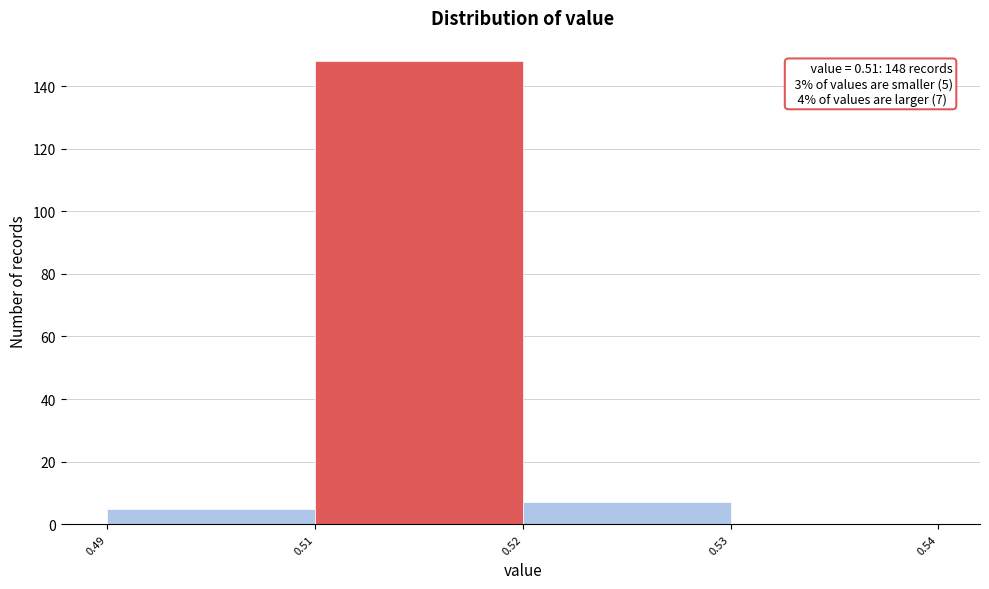

Reading right to left, what are all the values shown in this chart?

0.53=0	0.52=7	0.51=148	0.49=5